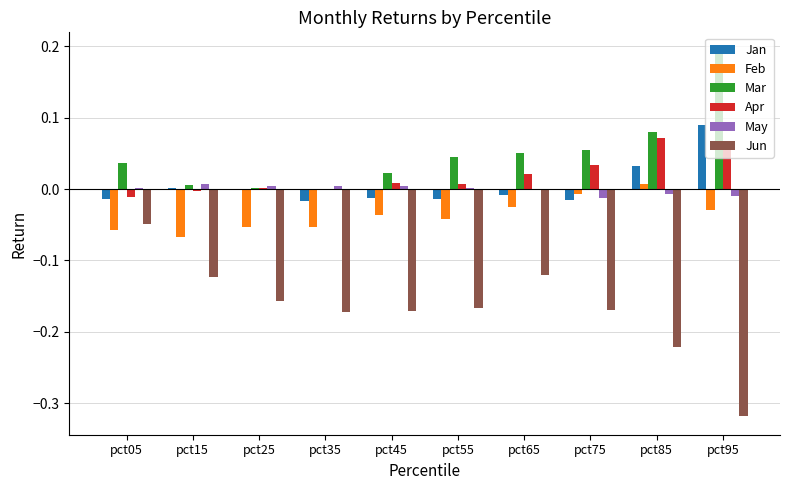

Which series changed the most between pct45 and pct95?

Mar